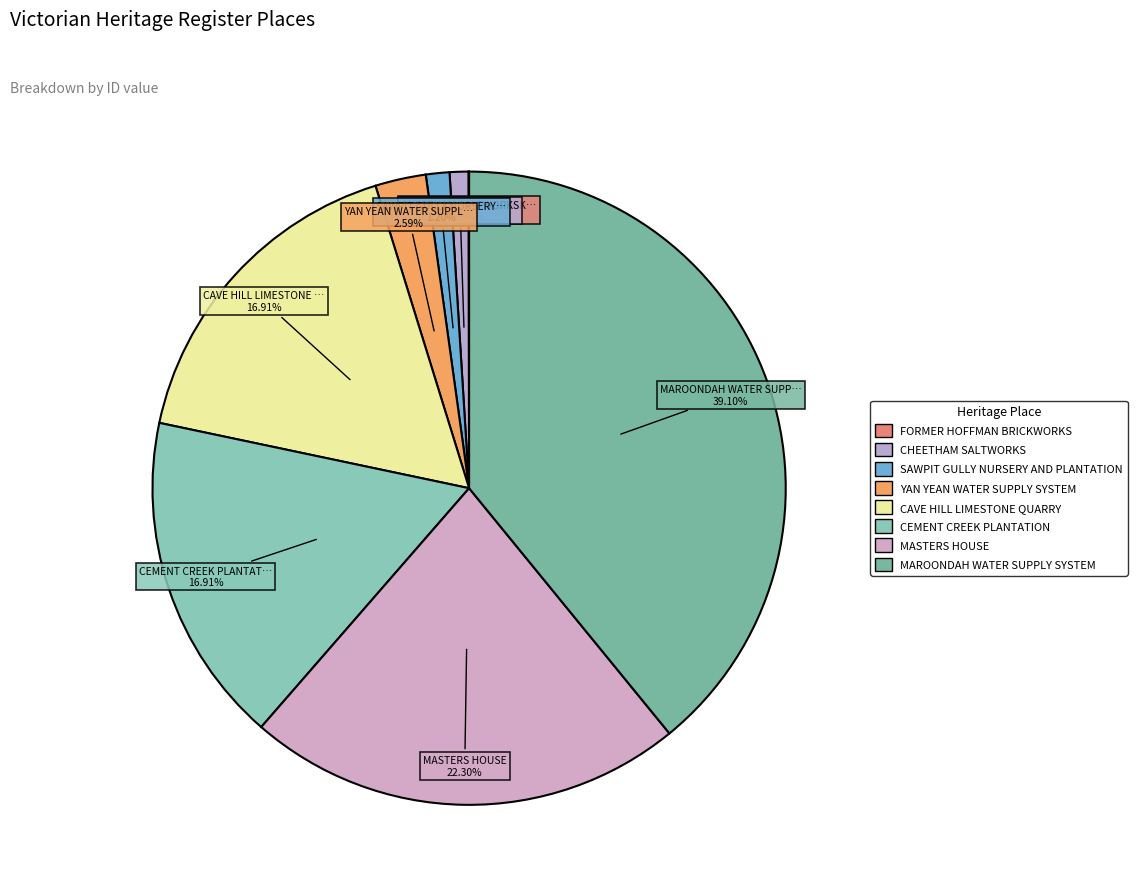

The CEMENT CREEK PLANTATION slice represents 17% of the pie. True or false?

True